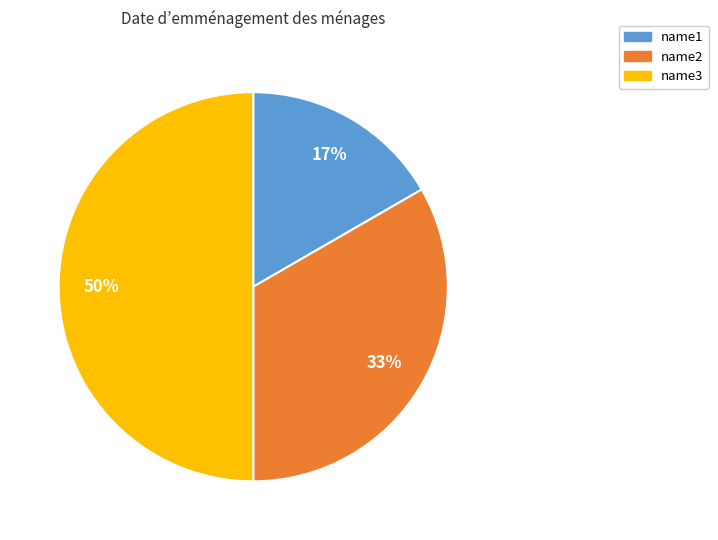

To the nearest percent, what is the difference between the largest and smallest slice percentages?

33%